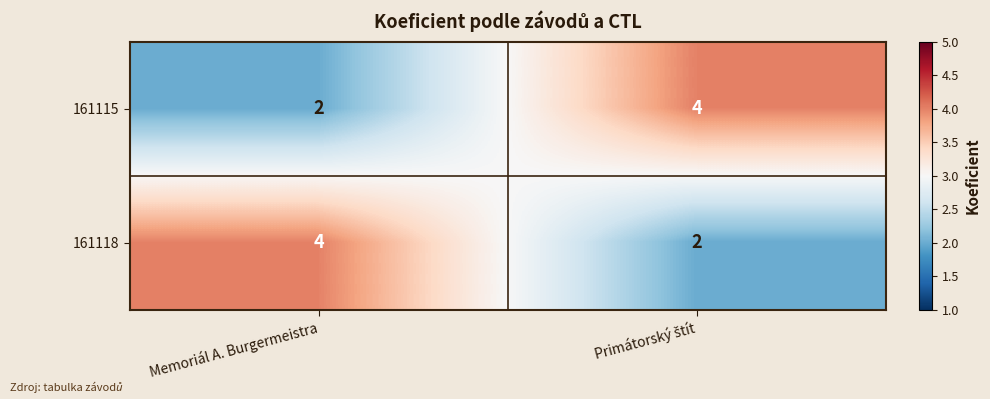

True or false: 161115 has a value of 2 at Memoriál A. Burgermeistra.

True